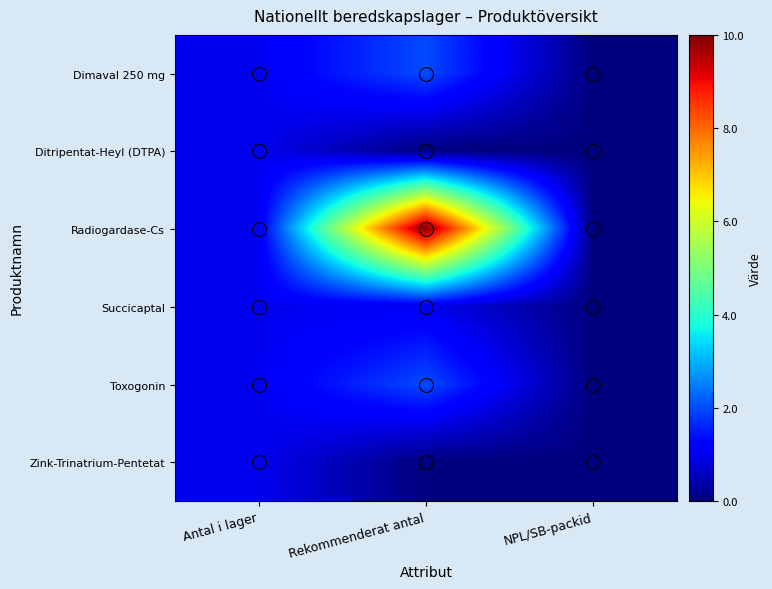

Which series has the widest spread of values?

Radiogardase-Cs